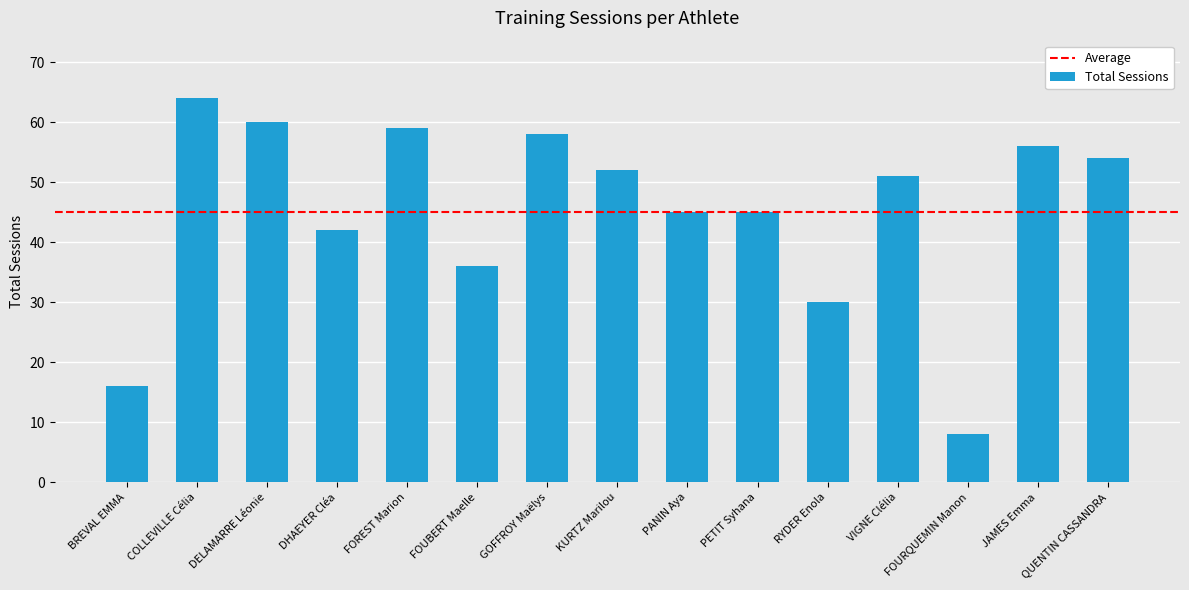

Reading left to right, list all the values displayed in this chart.

BREVAL EMMA=16	COLLEVILLE Célia=64	DELAMARRE Léonie=60	DHAEYER Cléa=42	FOREST Marion=59	FOUBERT Maelle=36	GOFFROY Maëlys=58	KURTZ Marilou=52	PANIN Aya=45	PETIT Syhana=45	RYDER Enola=30	VIGNE Clélia=51	FOURQUEMIN Manon=8	JAMES Emma=56	QUENTIN CASSANDRA=54